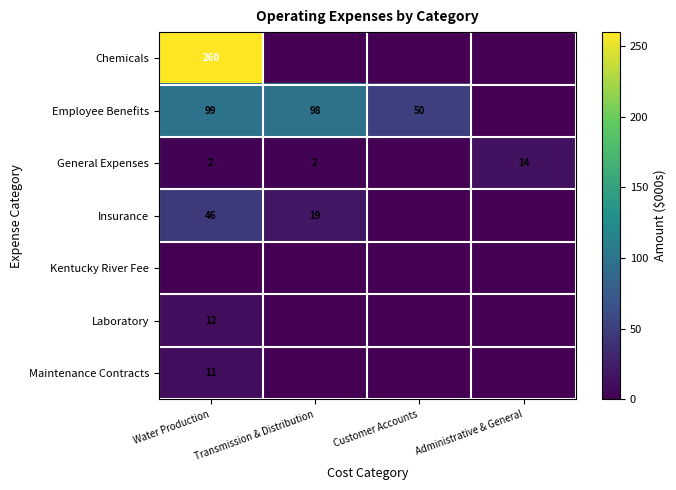

The General Expenses series shows 3 at Transmission & Distribution. True or false?

False